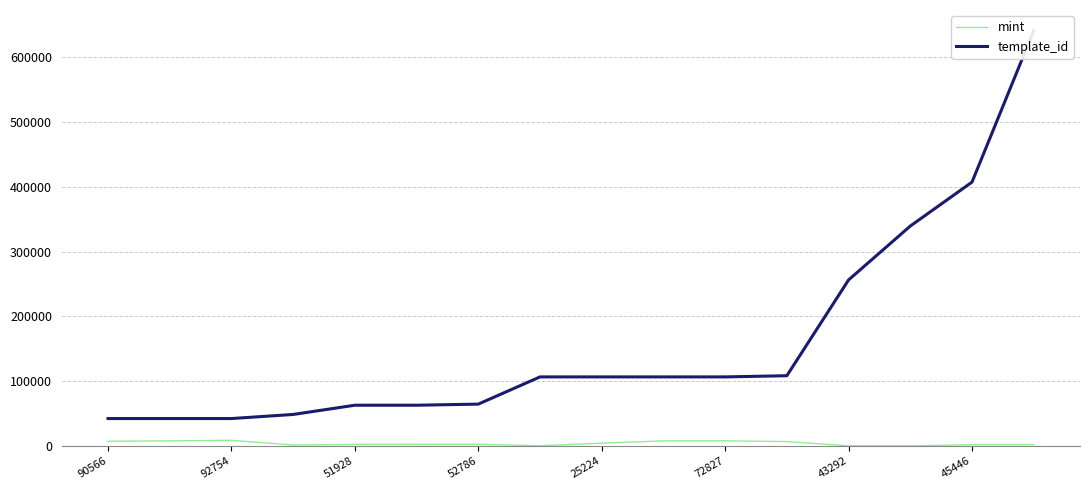

At how many categories does at least one series exceed 517155?

1